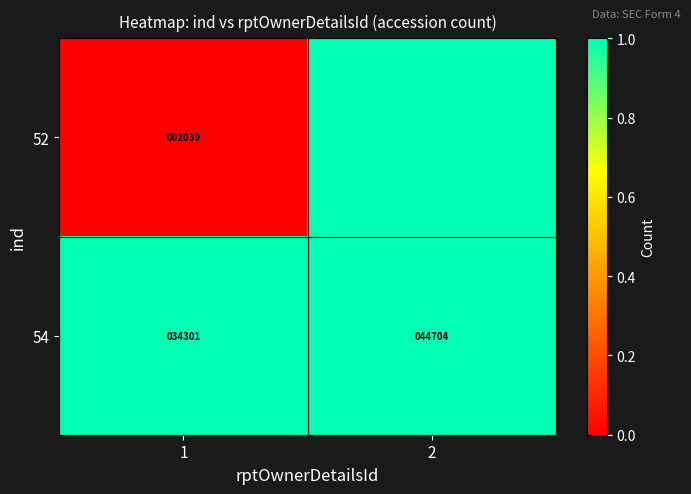

The value of 54 at 1 is 34301. True or false?

True